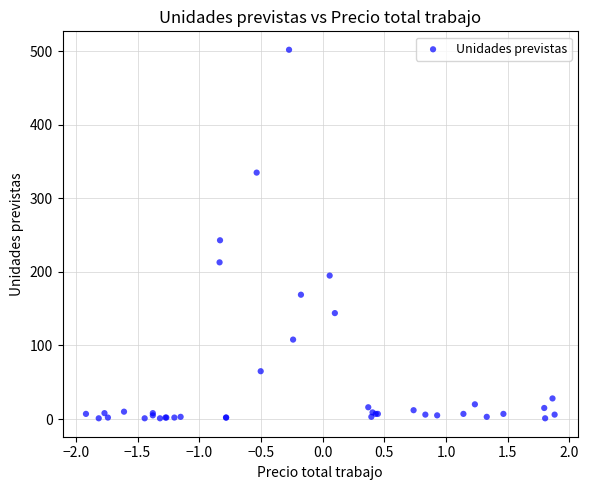

What Y value in the scatter plot is closest to 251?

243